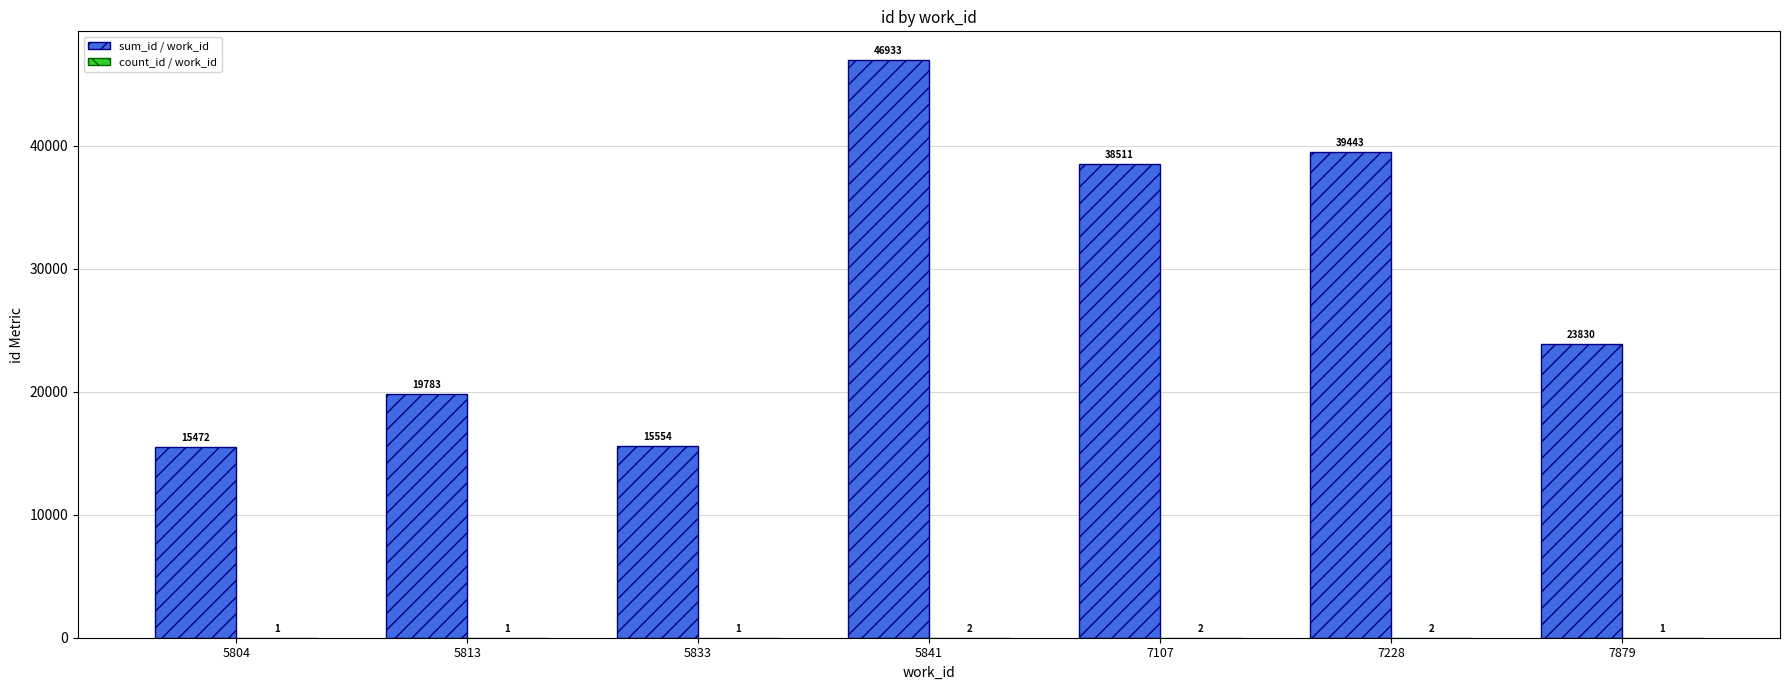

What is the total value across all series at 7228?

39445